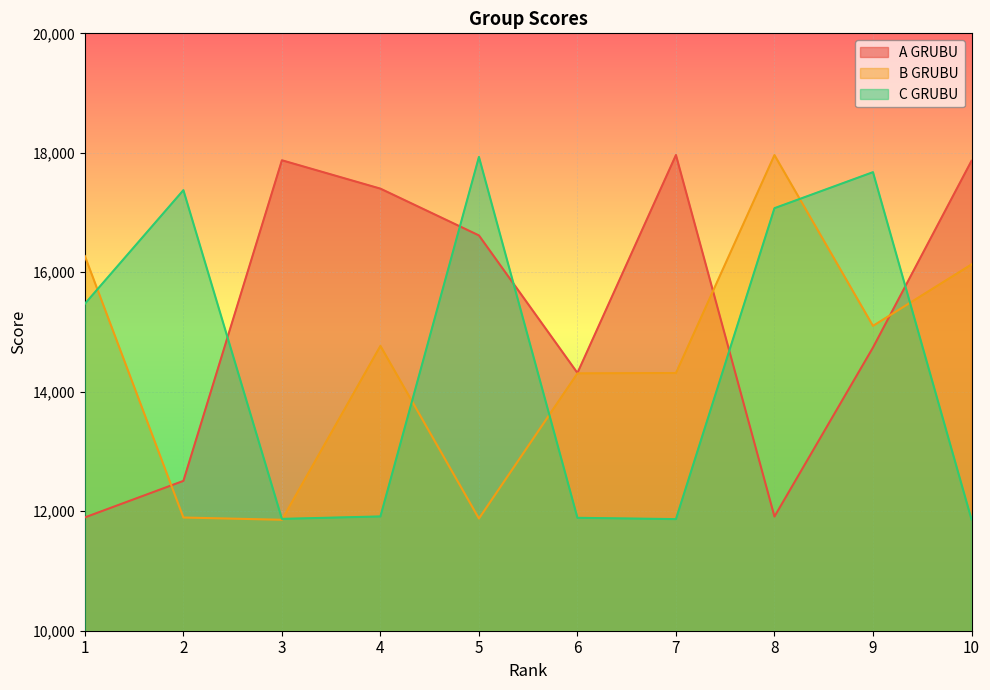

How many data points in C GRUBU are less than 15473?

5